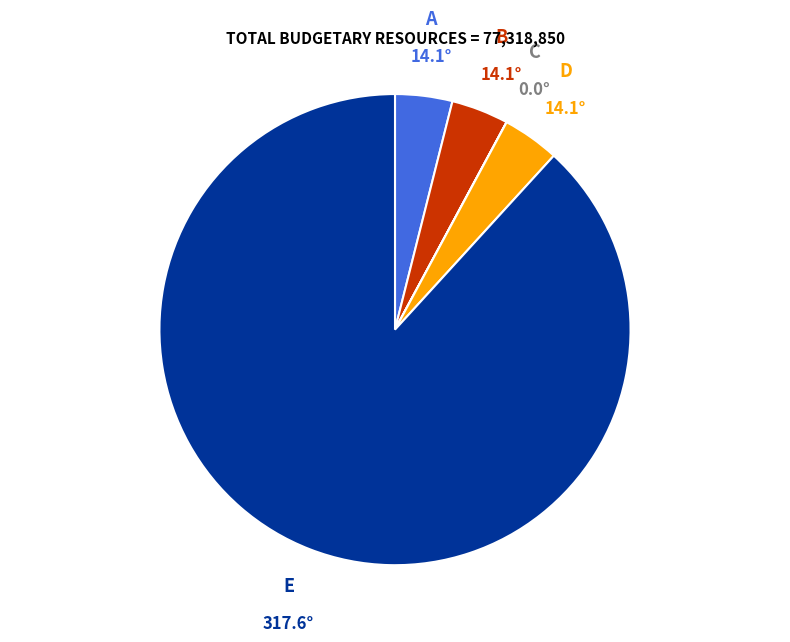

What is the ratio of the value at D to the value at B?

1.0